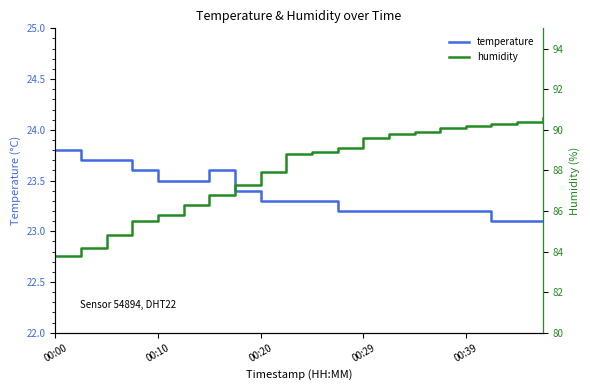

What is the minimum value shown in the chart?

23.1